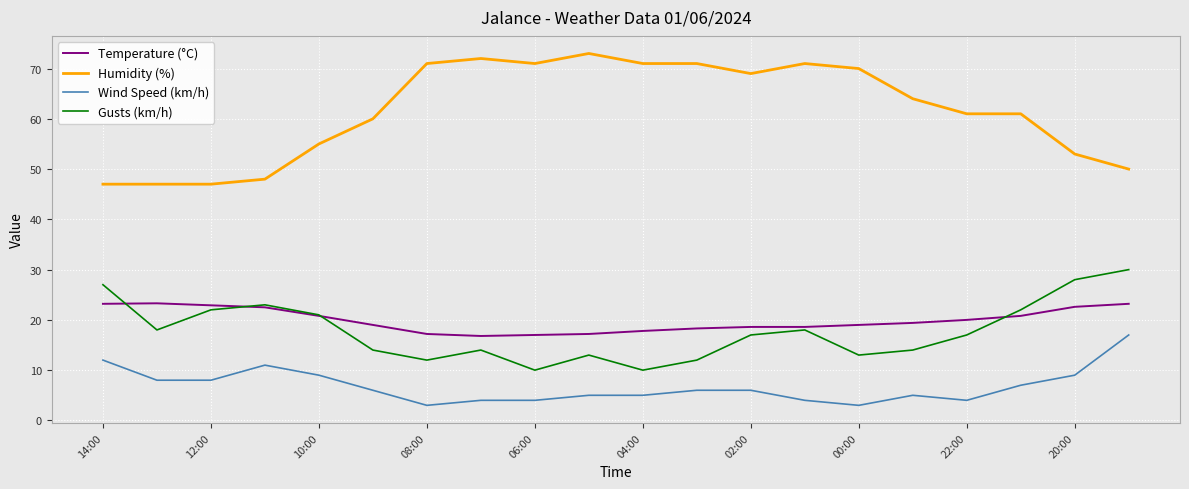

What is the sum of all Humidity (%) values?

1232.0